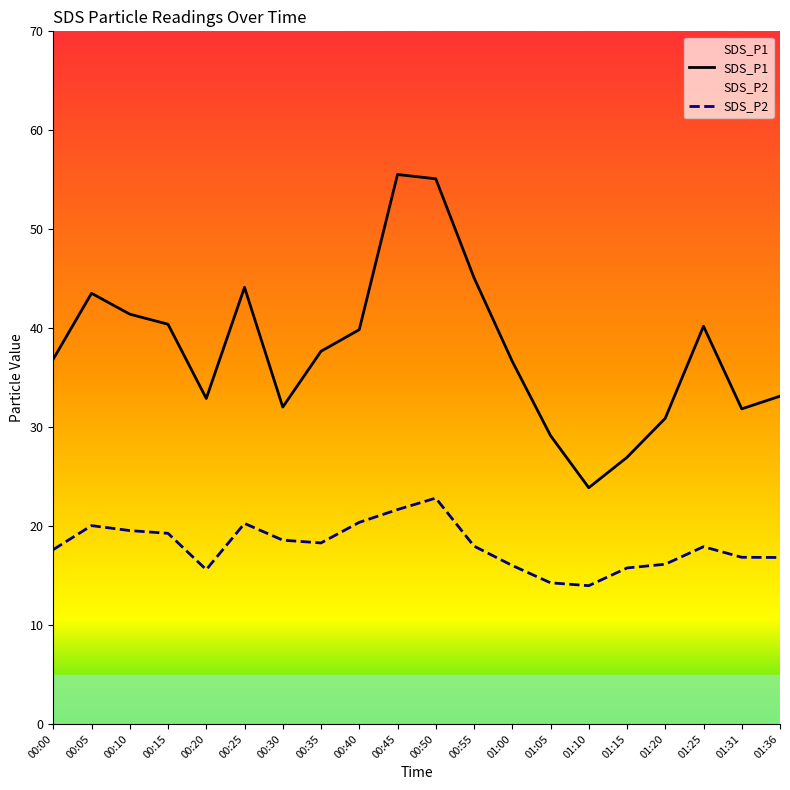

Reading left to right, extract all data points from this chart.

SDS_P1: 00:00=36.9	00:05=43.5	00:10=41.4	00:15=40.4	00:20=32.9	00:25=44.1	00:30=32.0	00:35=37.7	00:40=39.9	00:45=55.5	00:50=55.1	00:55=45.1	01:00=36.6	01:05=29.1	01:10=23.9	01:15=26.9	01:20=30.9	01:25=40.2	01:31=31.9	01:36=33.1
SDS_P2: 00:00=17.6	00:05=20.1	00:10=19.6	00:15=19.3	00:20=15.6	00:25=20.3	00:30=18.6	00:35=18.3	00:40=20.4	00:45=21.7	00:50=22.8	00:55=18.0	01:00=16.0	01:05=14.3	01:10=14.0	01:15=15.8	01:20=16.1	01:25=17.9	01:31=16.9	01:36=16.8